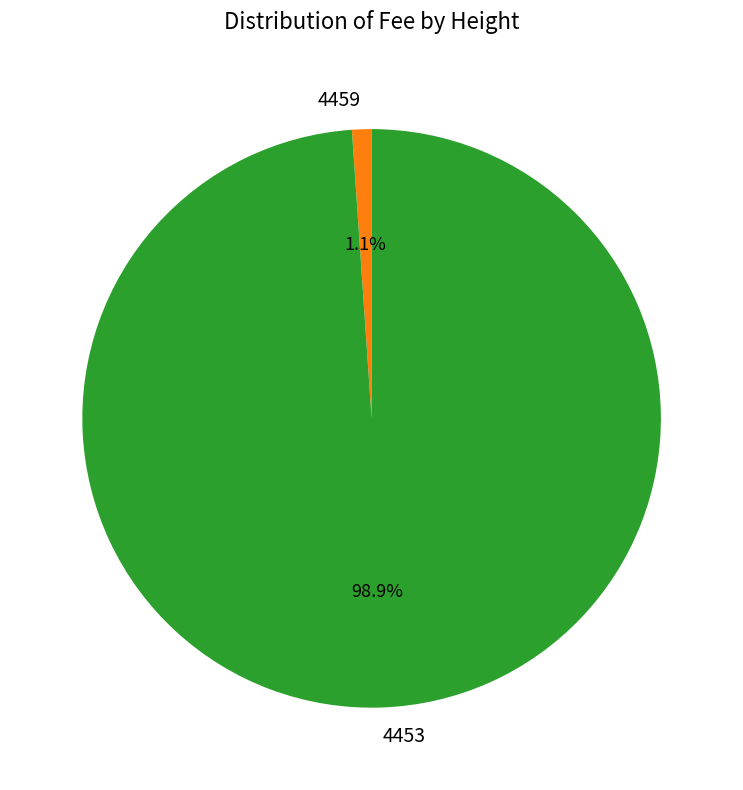

Rank the categories by value from highest to lowest.

4453, 4459